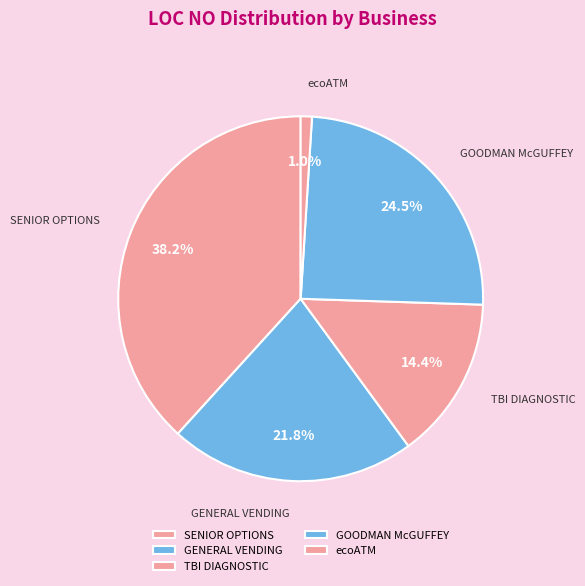

To the nearest percent, what is the difference between the largest and smallest slice percentages?

37%